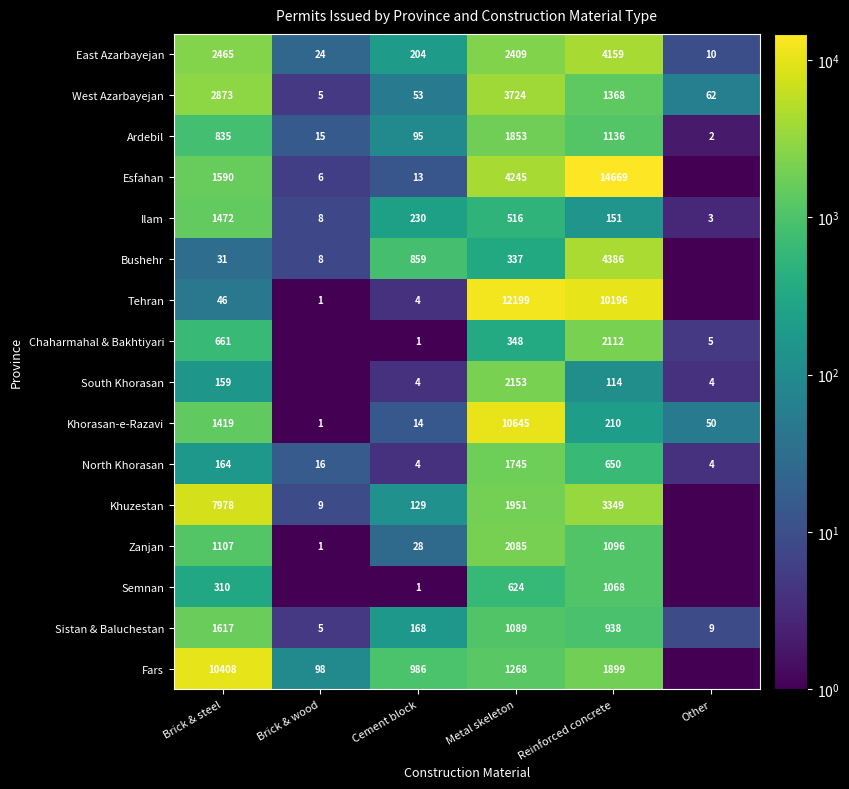

Which label corresponds to the largest value in the chart?

Reinforced concrete